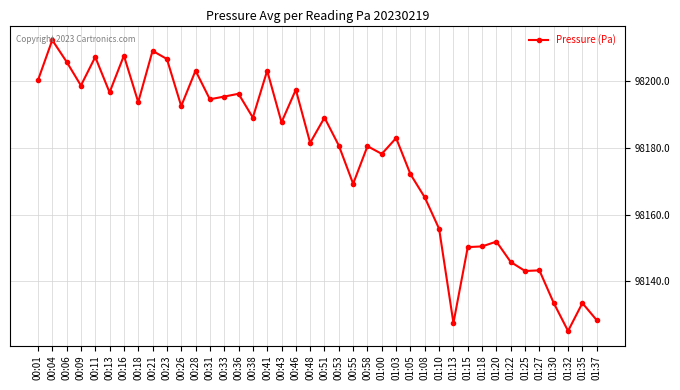

How many points are lower than both their immediate neighbors (excluding endpoints)?

13